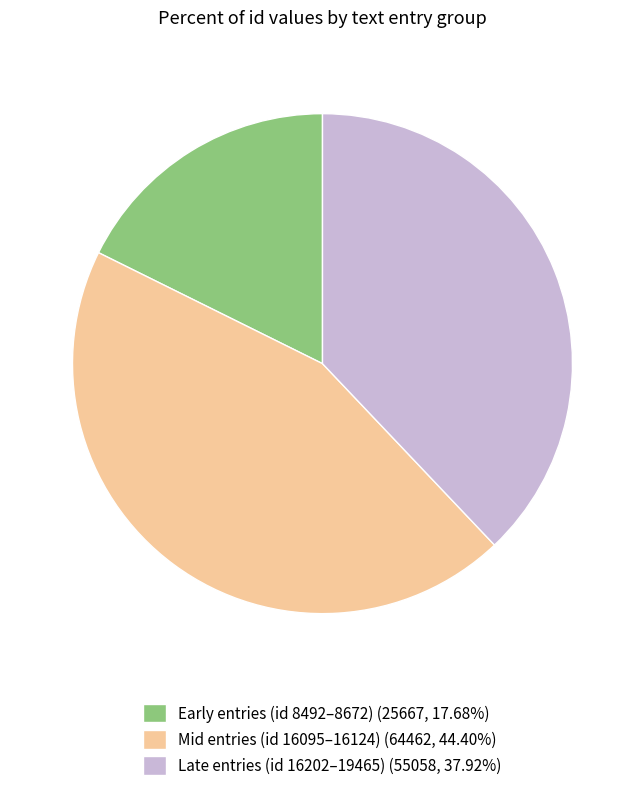

What is the ratio of the value at Early entries (id 8492–8672) (25667, 17.68%) to the value at Mid entries (id 16095–16124) (64462, 44.40%)?

0.4